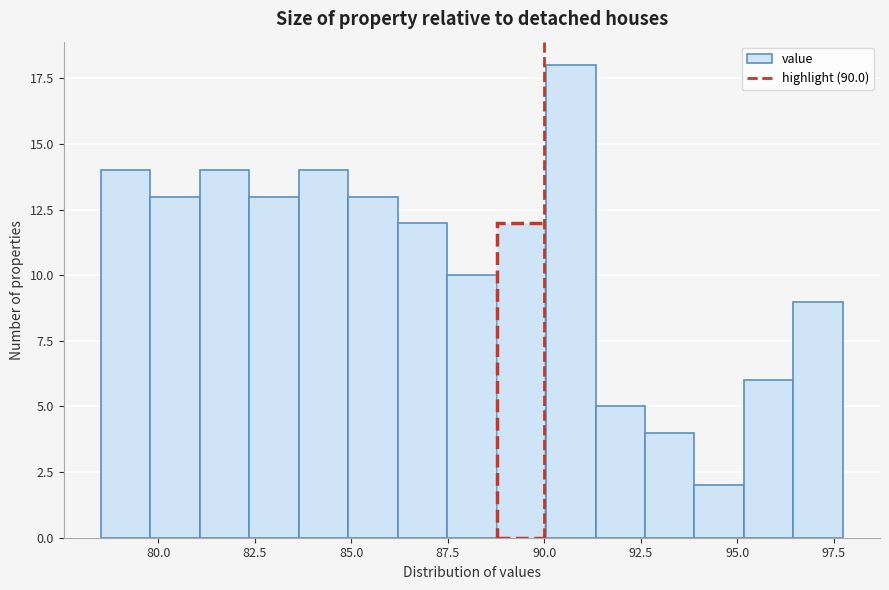

Read against the x-axis, roughly where is the centre of the tallest bar?

90.5